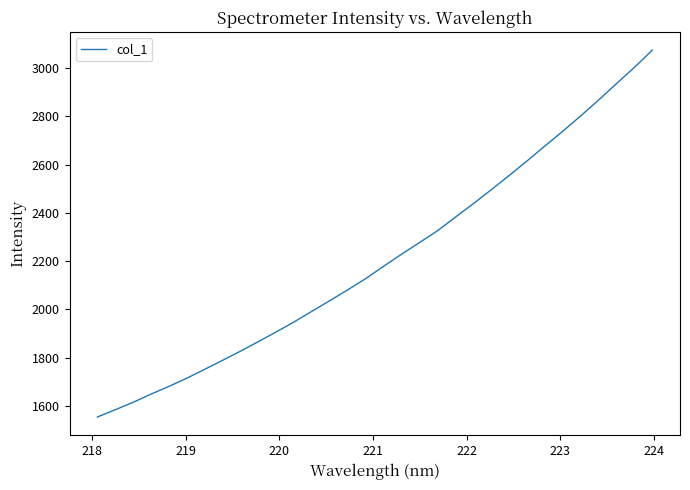

How many lines are shown in the chart?

1